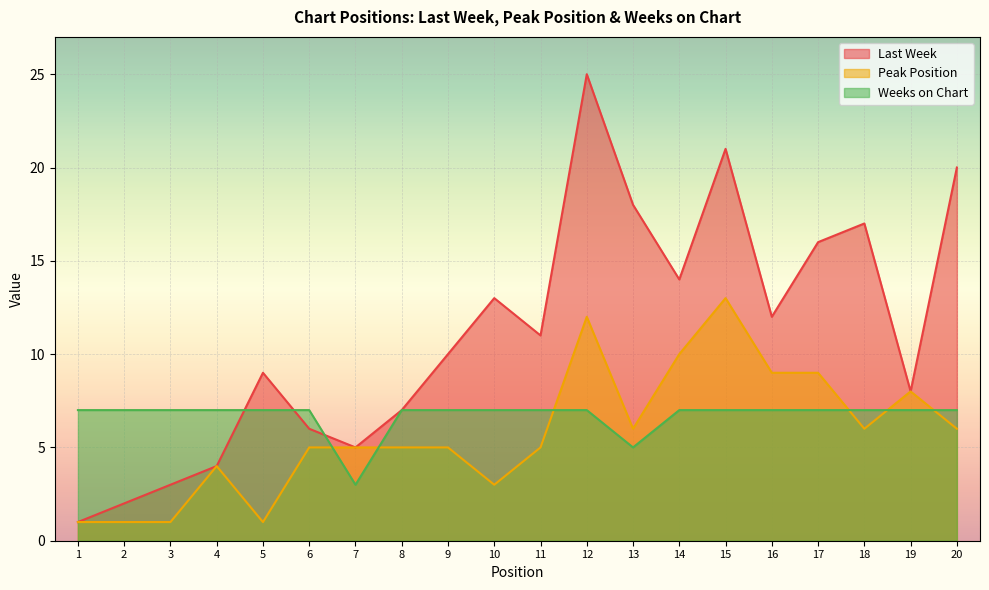

At which category is the sum across all series the highest?

12